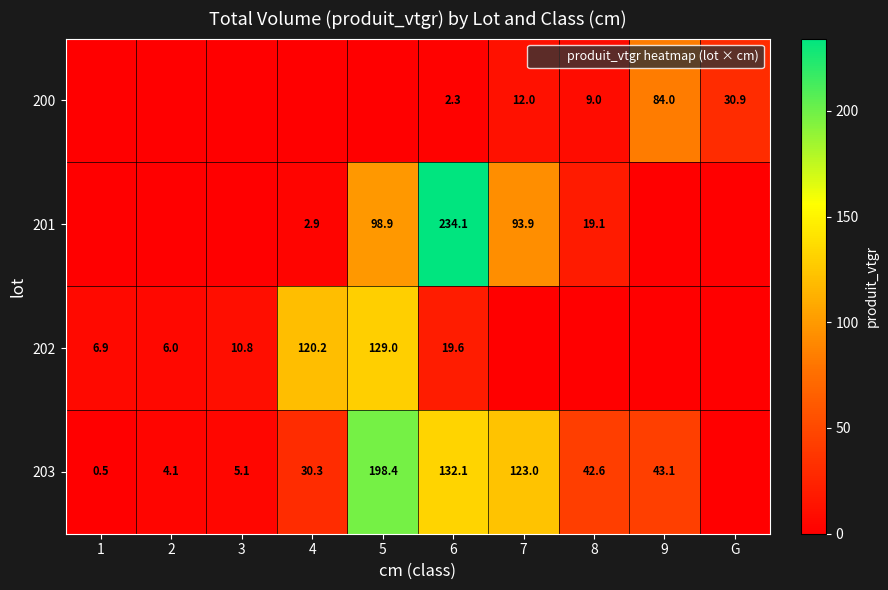

What is the difference between the maximum and minimum values in the 201 series?

234.1